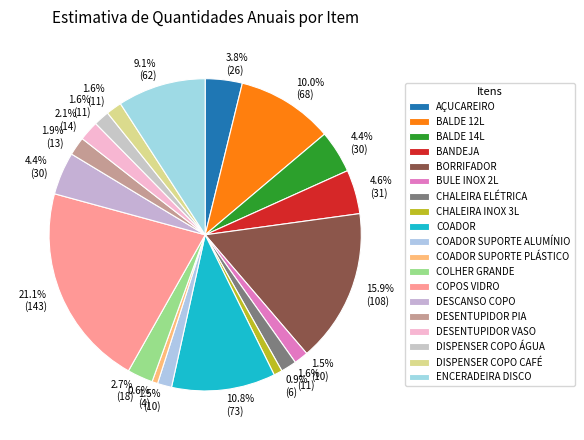

How much of the chart is everything except CHALEIRA ELÉTRICA?

98.4%